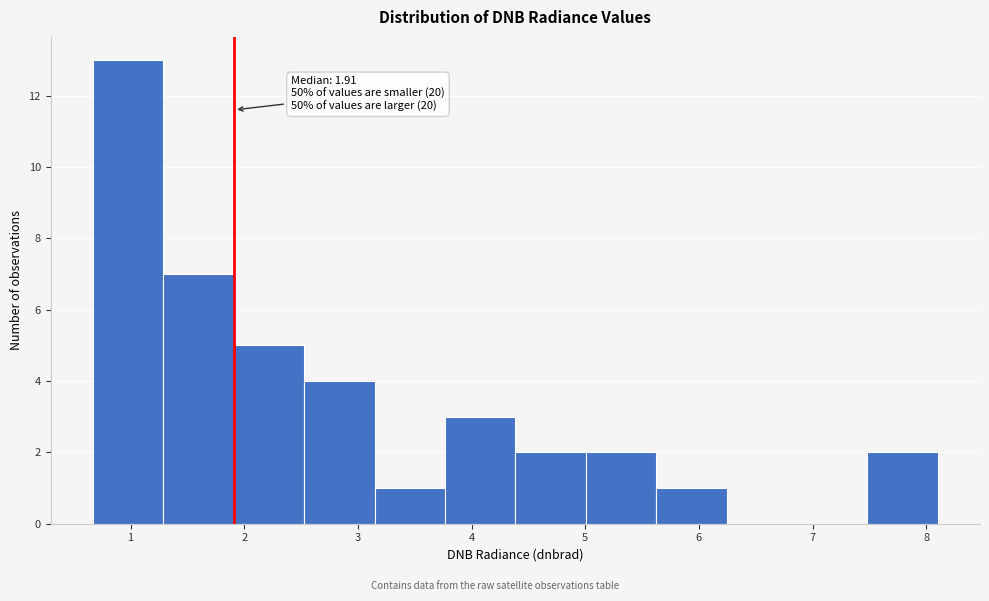

Which range on the x-axis has the tallest bar?

0.7 to 1.3